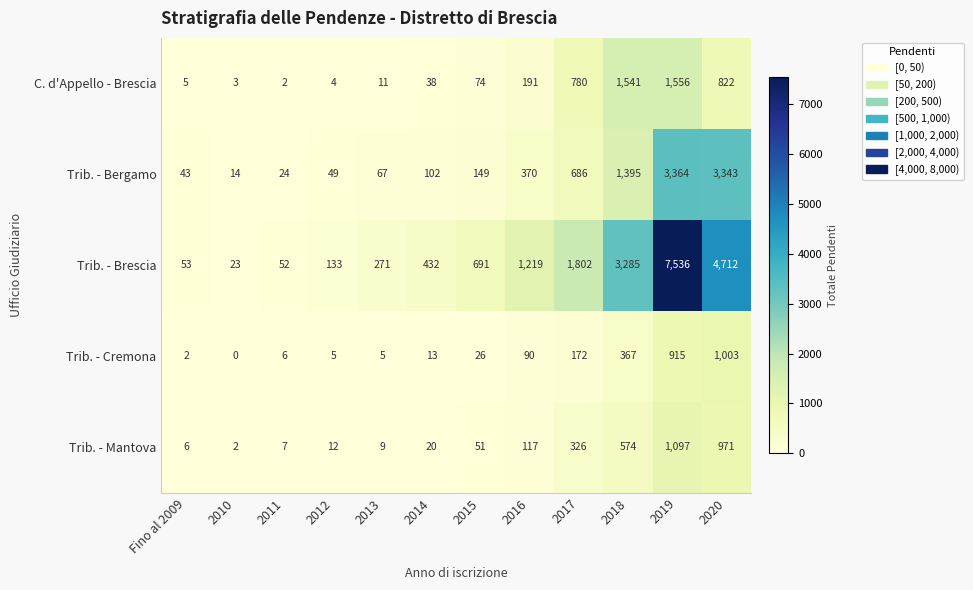

Which series has the largest range (max minus min)?

Trib. - Brescia